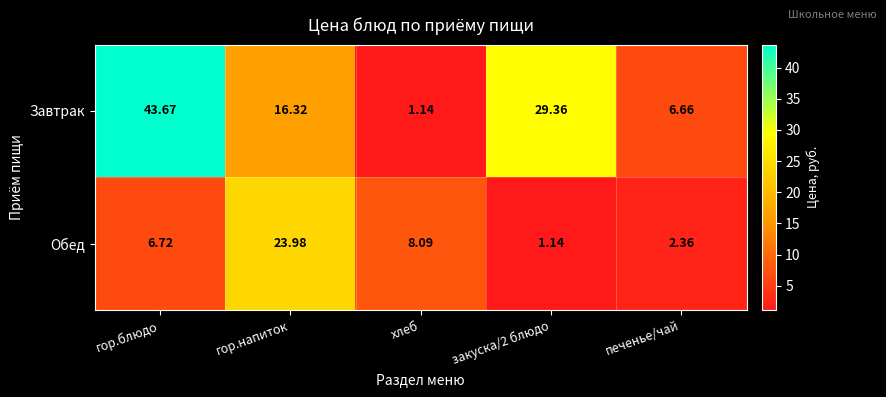

Which category has the highest value in the Завтрак series?

гор.блюдо